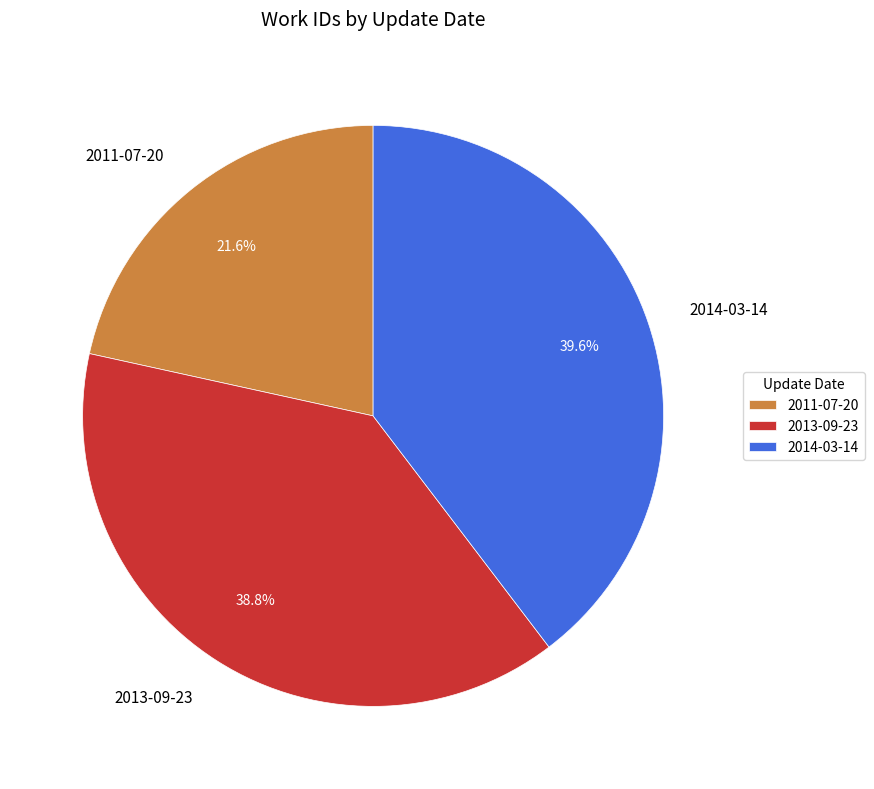

Combined, do 2011-07-20 and 2013-09-23 account for over 50%?

Yes